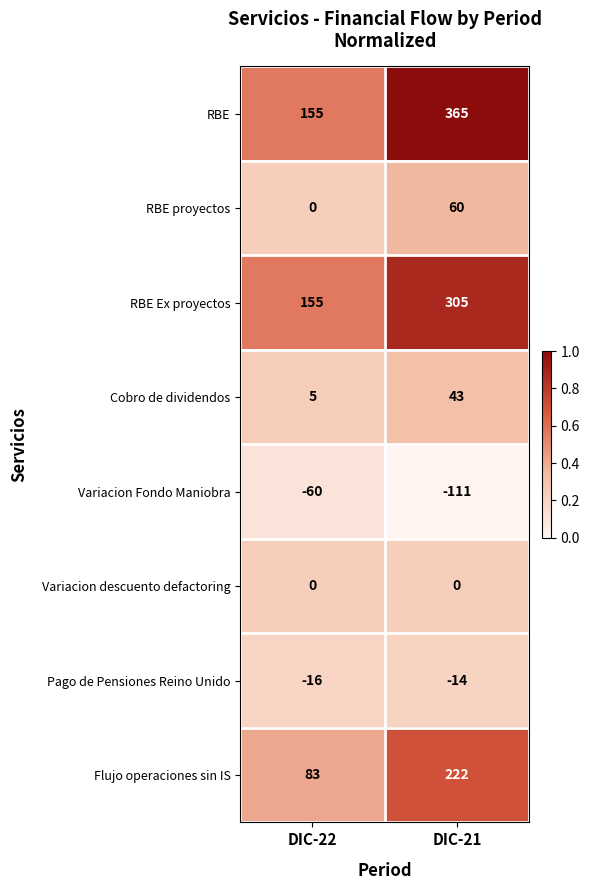

What is the total value across all series at DIC-22?

322